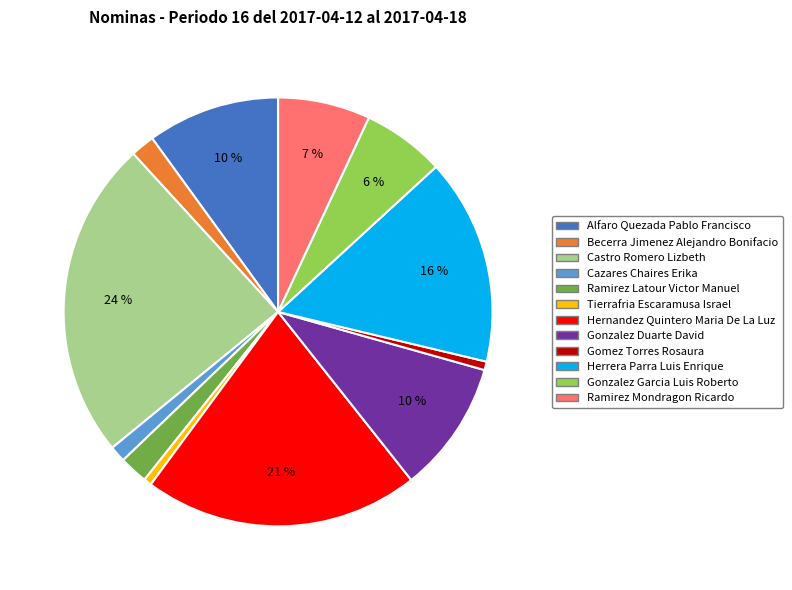

Which has a higher value, Gonzalez Garcia Luis Roberto or Tierrafria Escaramusa Israel?

Gonzalez Garcia Luis Roberto